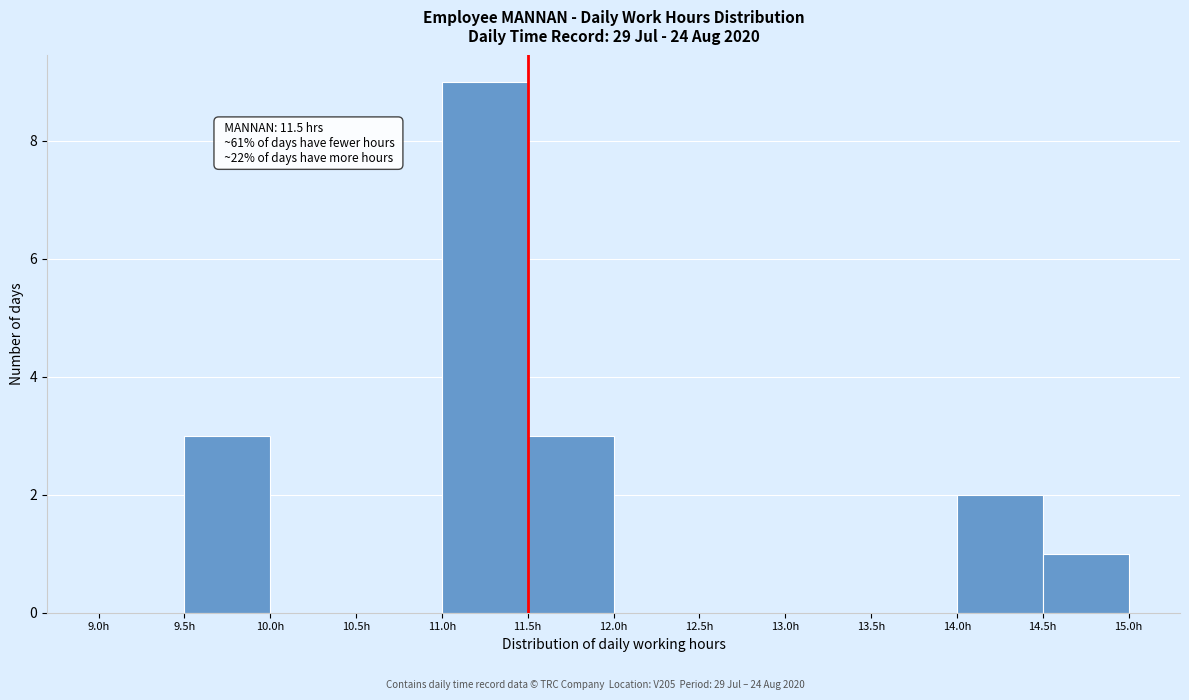

Over which range of the x-axis is the bar tallest?

11.0 to 11.5